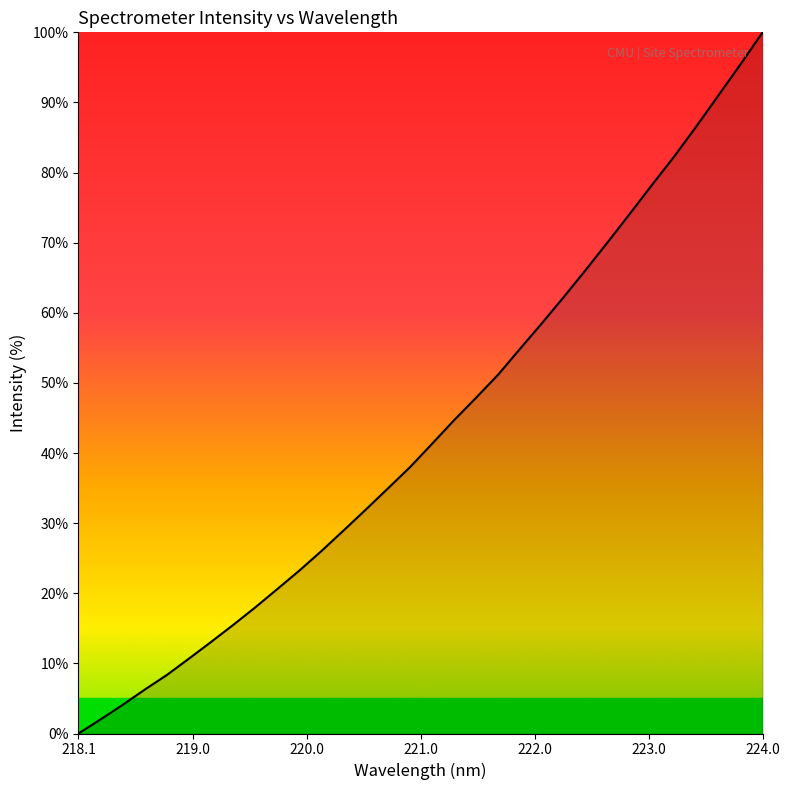

What is the greatest value displayed?

100.0